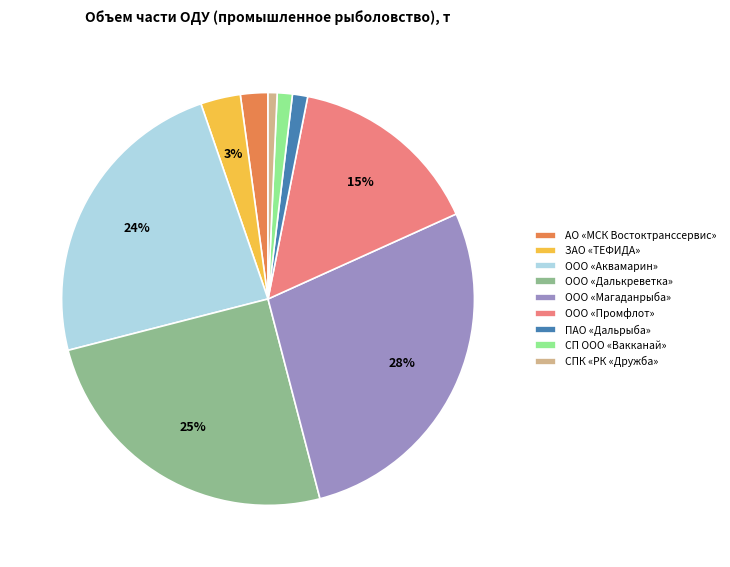

Does СПК «РК «Дружба» account for over 50% of the chart?

No